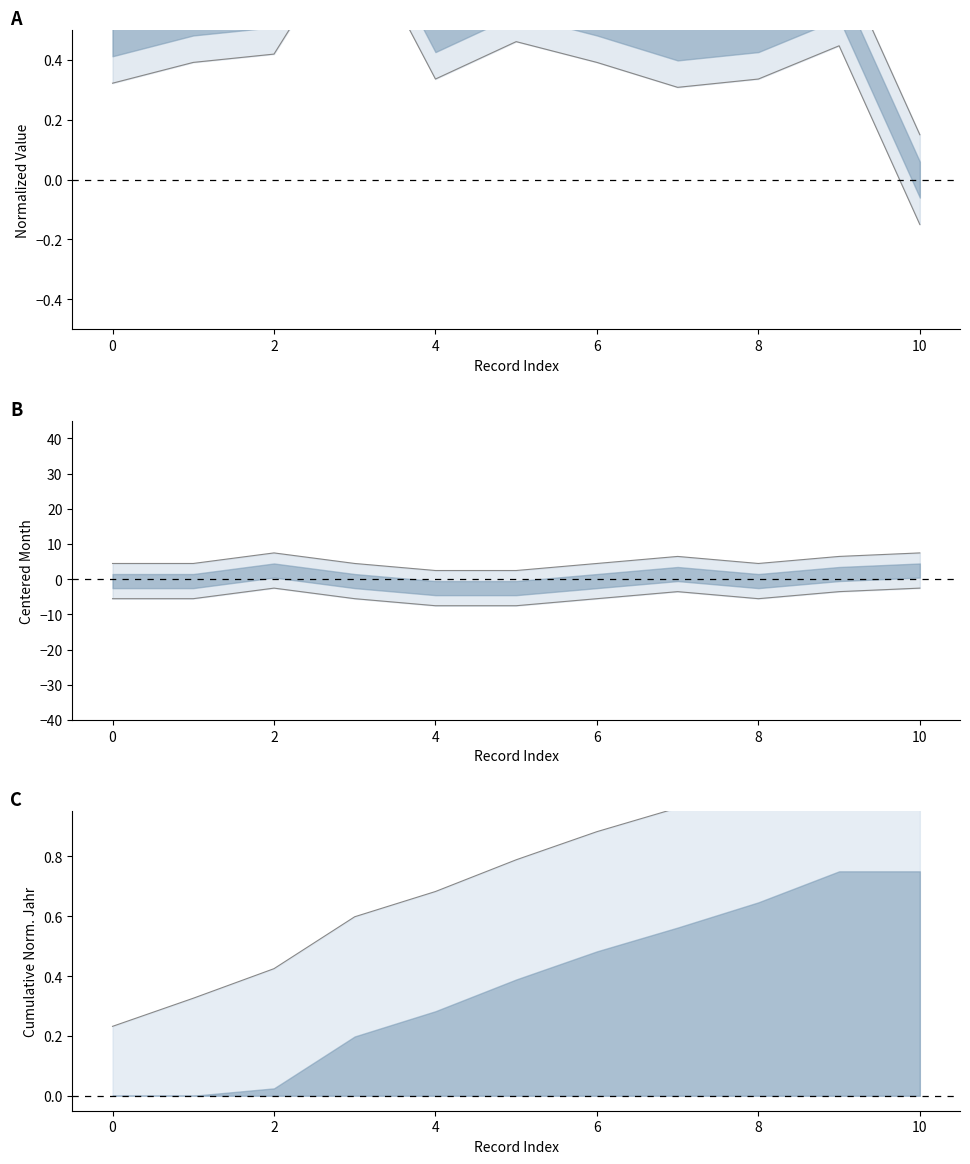

Does the chart display data point markers on the line(s)?

No